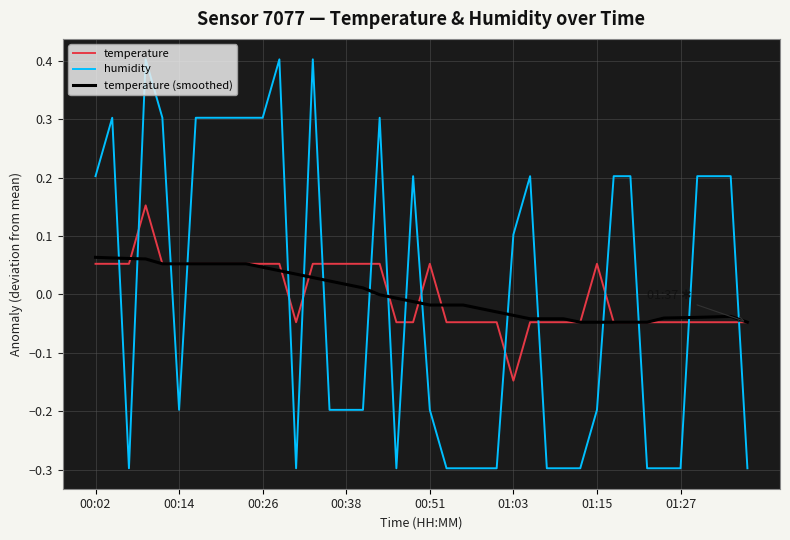

Rank the series by their maximum value, from lowest to highest.

temperature (smoothed), temperature, humidity